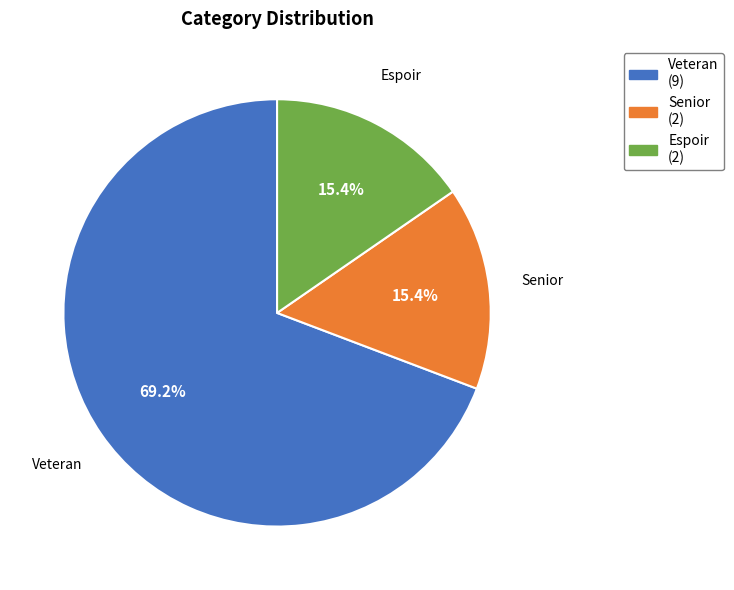

True or false: Espoir accounts for 15% of the total.

True